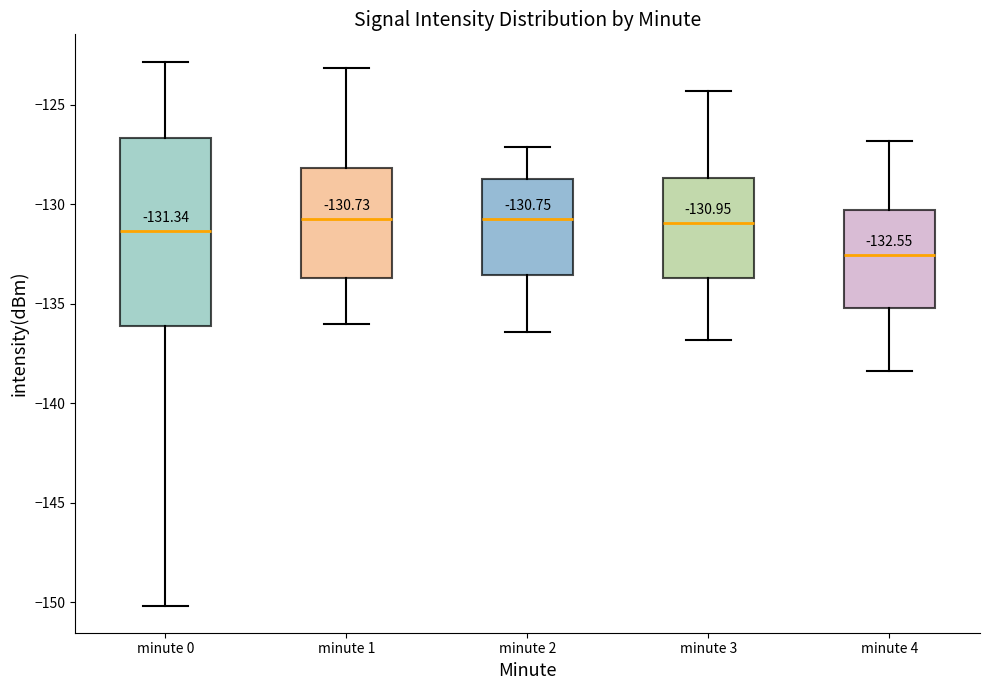

Comparing the boxes themselves (not the whiskers), which one is the tallest?

minute 0